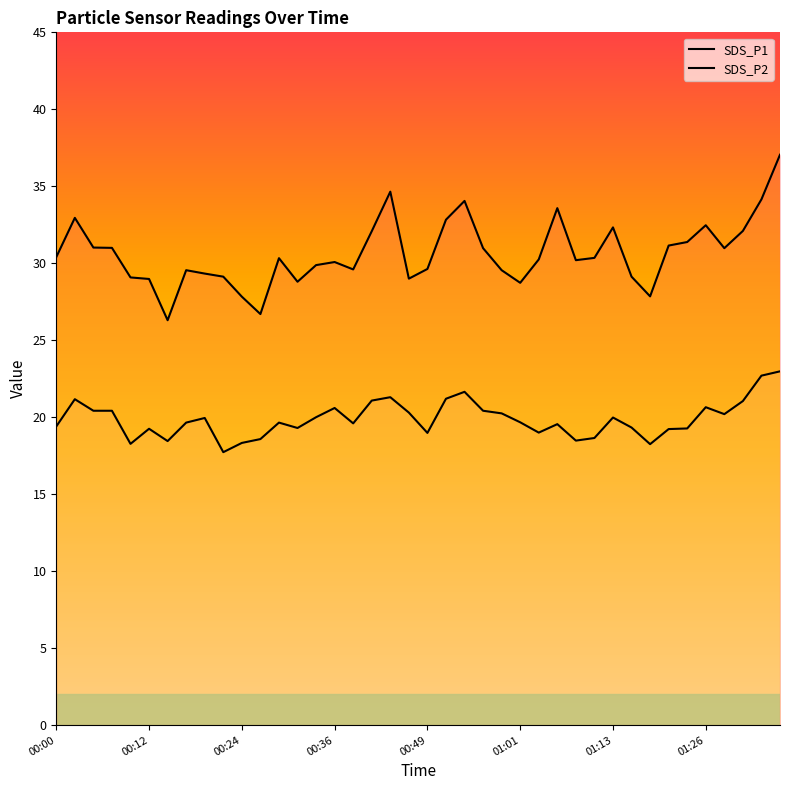

What is the value of the SDS_P2 point at the 27th from the left?

19.0